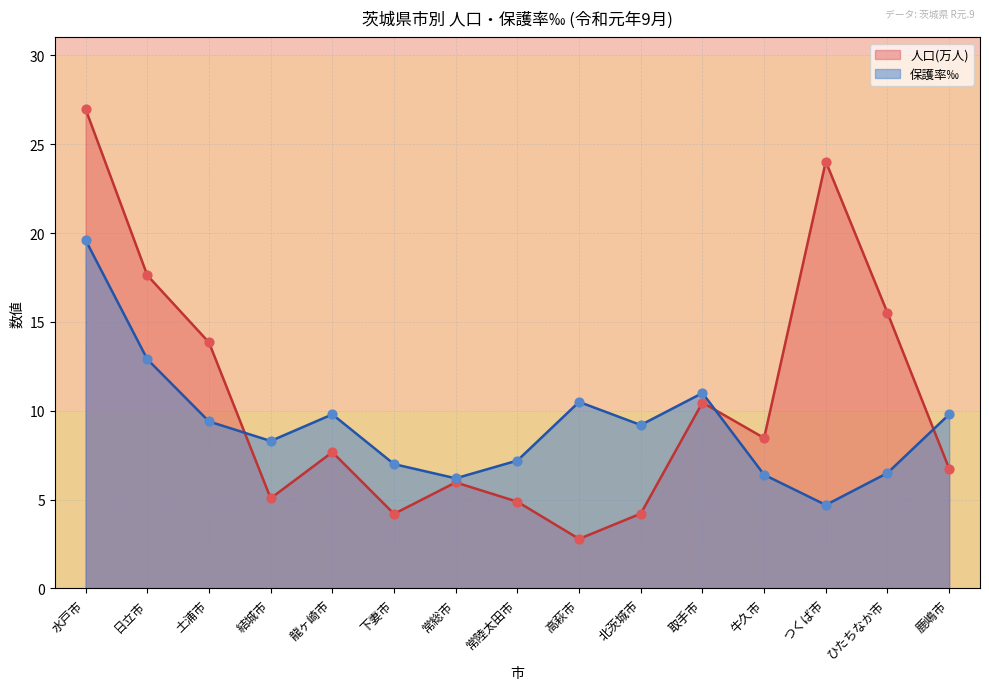

Which series has the largest total across all categories?

人口(万人)